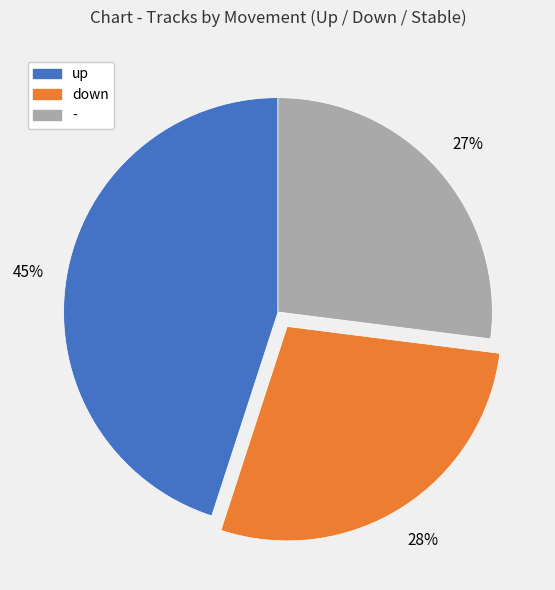

Combined, do - and down account for over 50%?

Yes